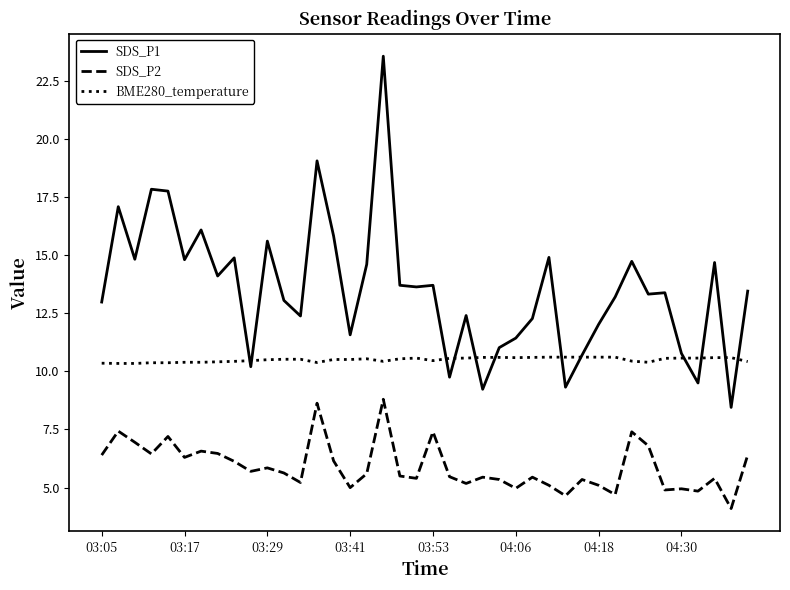

What are all the series names shown in the legend?

SDS_P1, SDS_P2, BME280_temperature